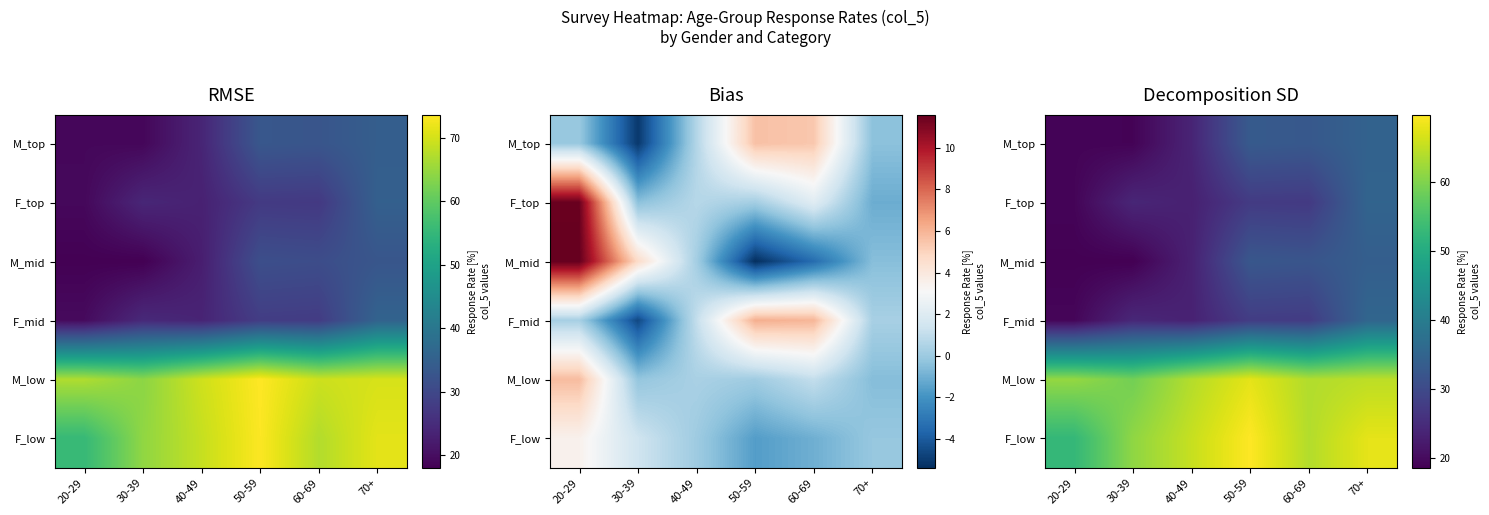

What is the sum of all F_low values?

380.5